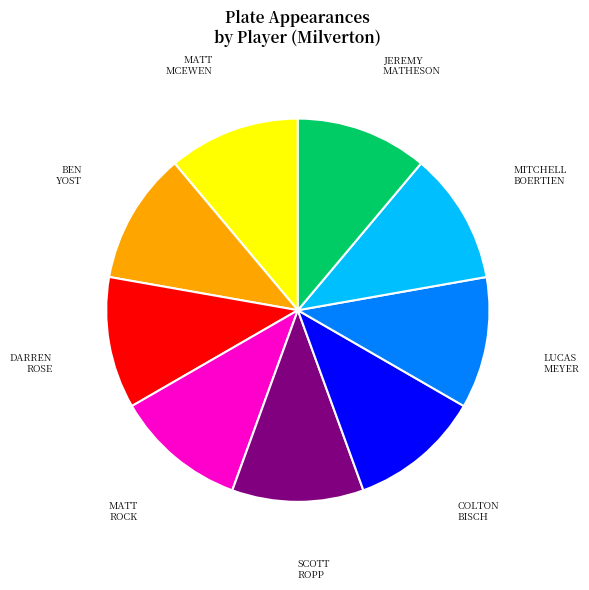

Do BEN YOST and MITCHELL BOERTIEN together represent more than half of the pie?

No